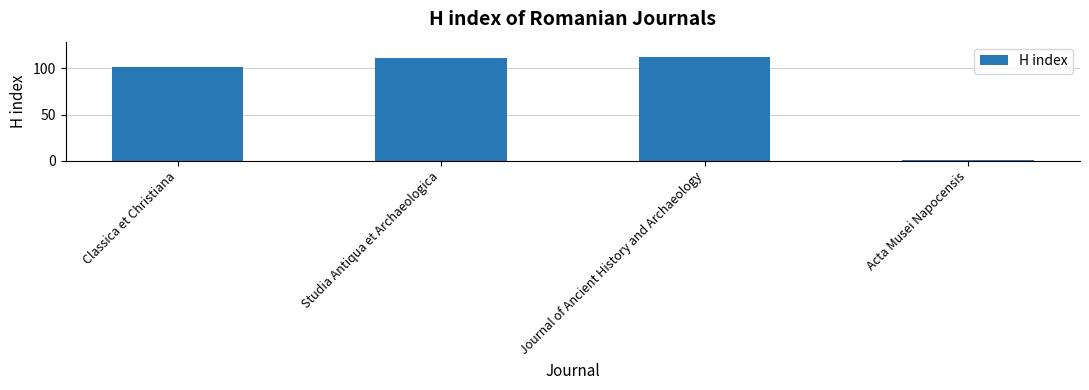

What is the sum of all values?

325